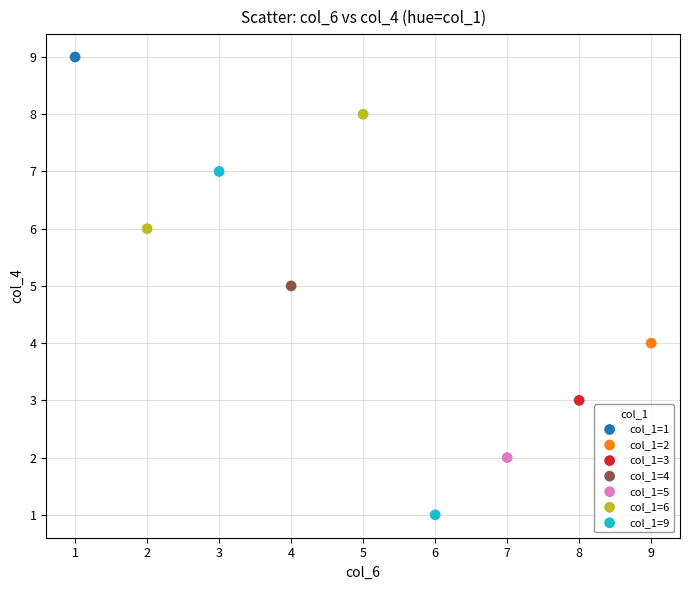

Which series contains the highest Y value?

col_1=1